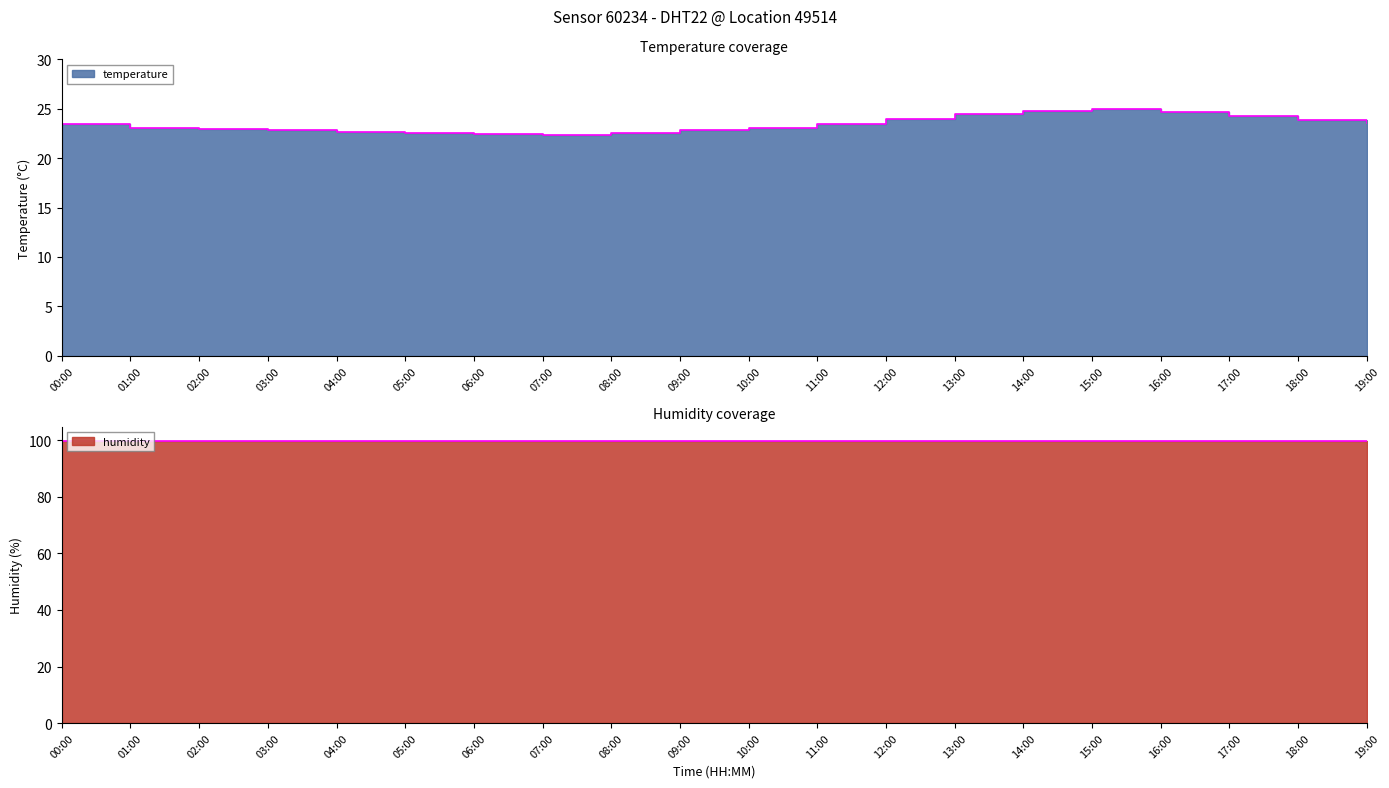

What is the value of the 7th point from the left?

22.4